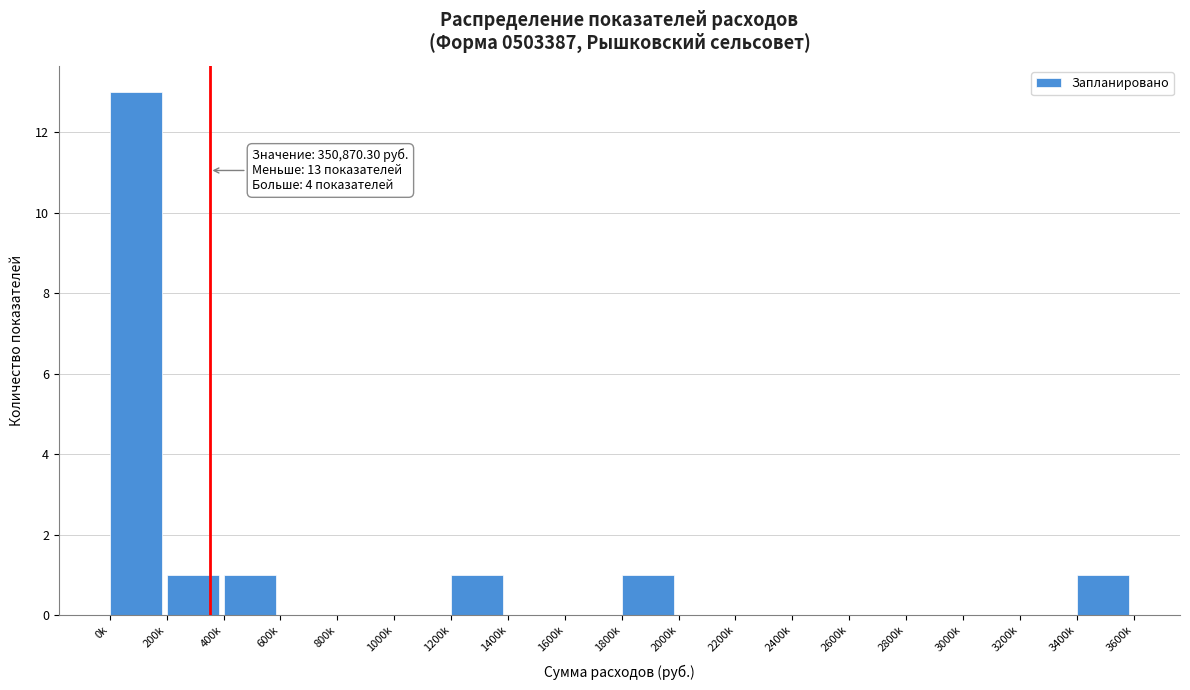

Reading right to left, list all the values displayed in this chart.

3400k=1	3200k=0	3000k=0	2800k=0	2600k=0	2400k=0	2200k=0	2000k=0	1800k=1	1600k=0	1400k=0	1200k=1	1000k=0	800k=0	600k=0	400k=1	200k=1	0k=13